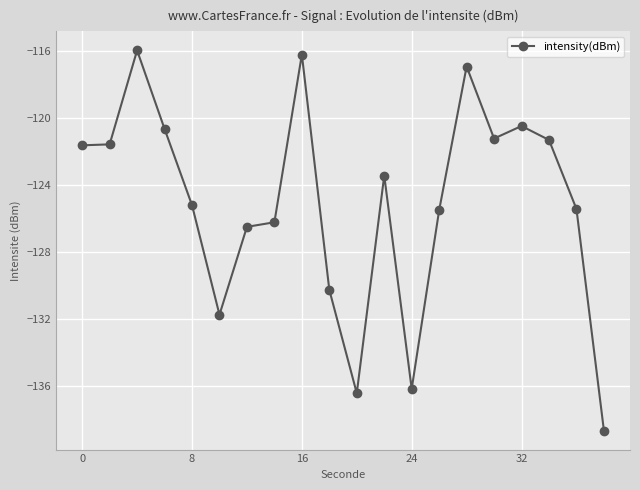

True or false: the data has more than 1 interior local peaks.

True